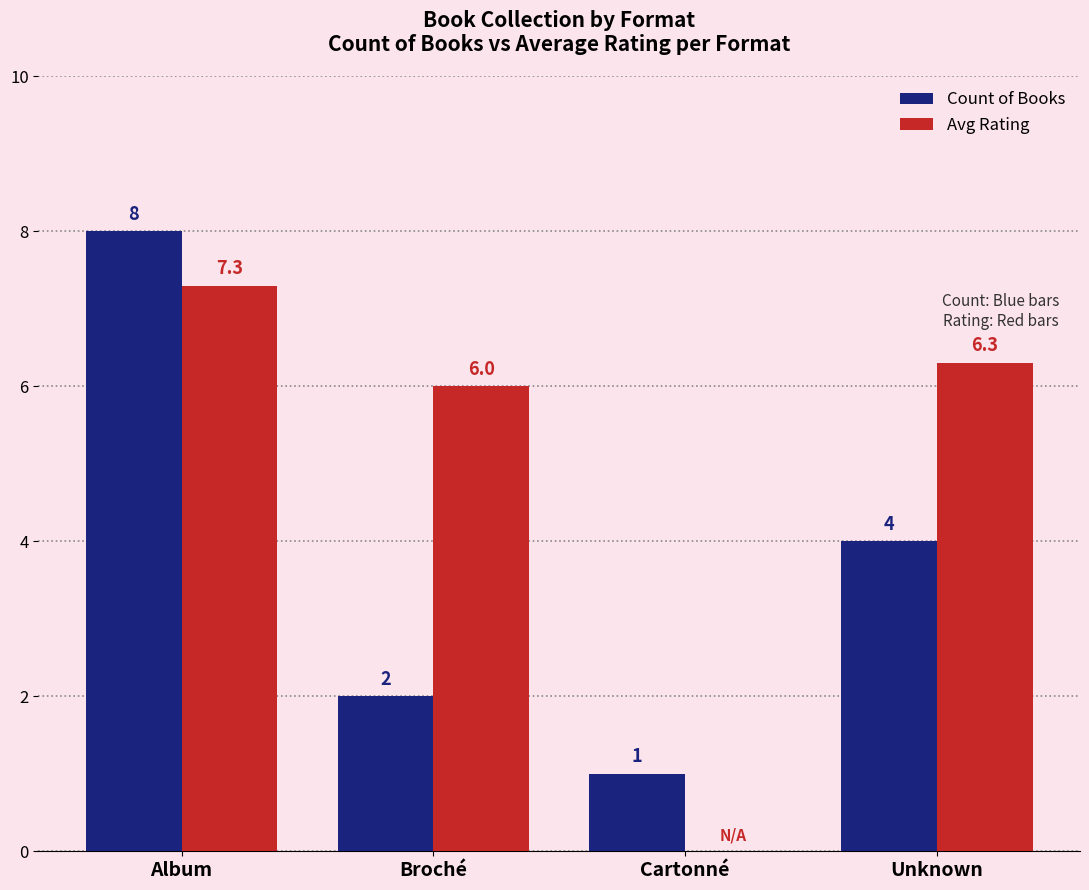

True or false: Count of Books has a value of 1.7 at Album.

False